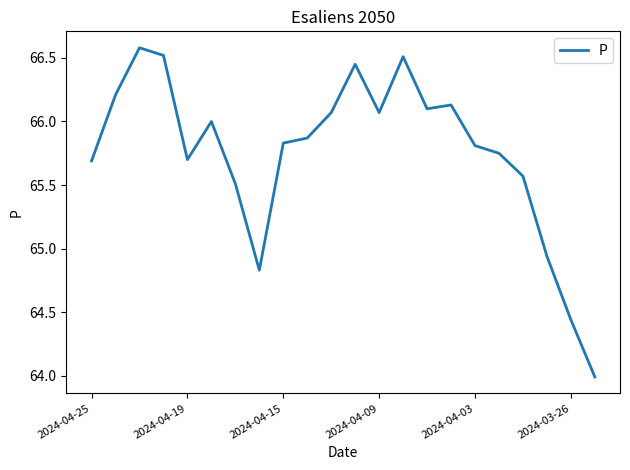

What is the difference between the maximum and minimum values?

2.6